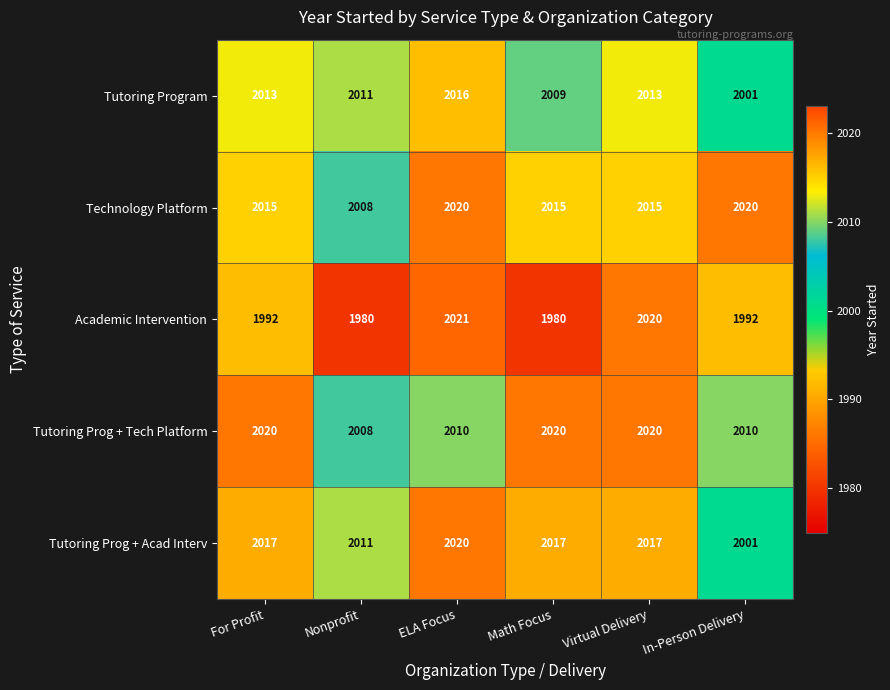

What is the average value of the Tutoring Prog + Tech Platform series?

2015